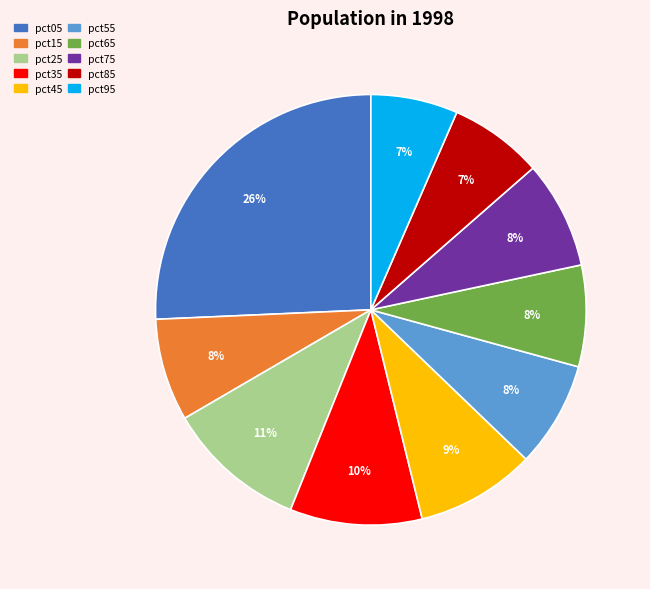

Do pct05 and pct25 together represent more than half of the pie?

No